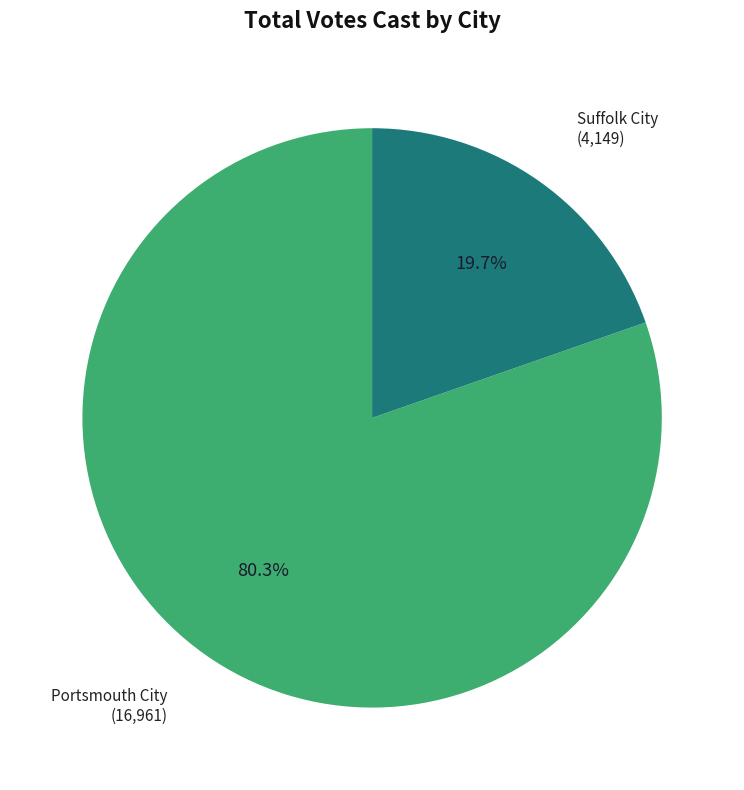

To the nearest percent, what is the combined percentage of Suffolk City and Portsmouth City?

100%